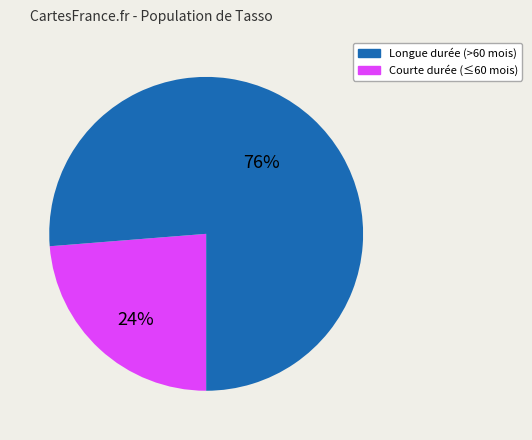

Is there any slice that represents more than half of the pie?

Yes